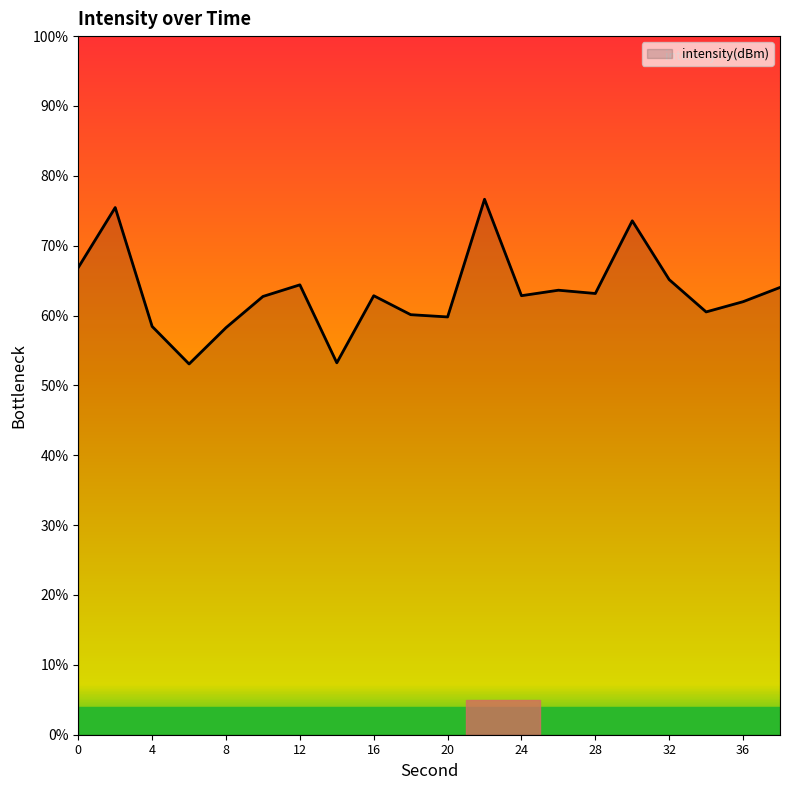

What is the smallest value displayed?

53.1